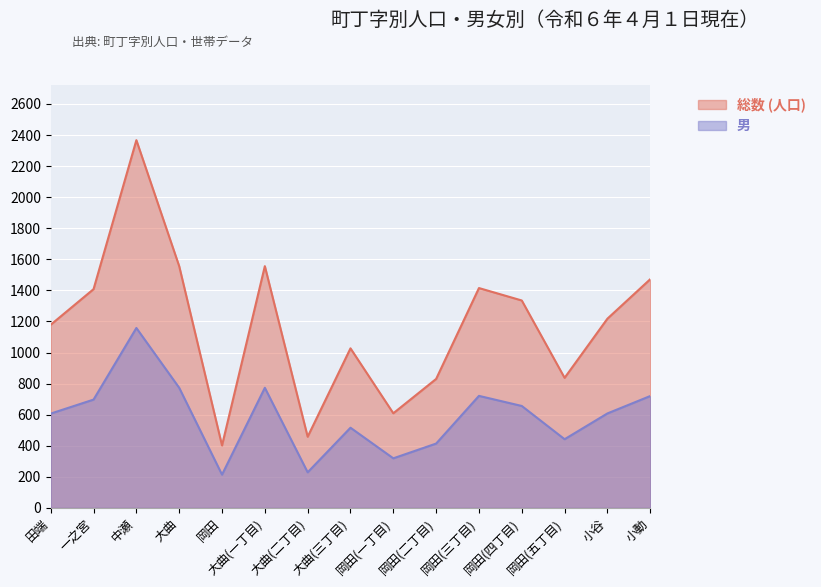

In 男, how many points are higher than both neighbors (excluding endpoints)?

4